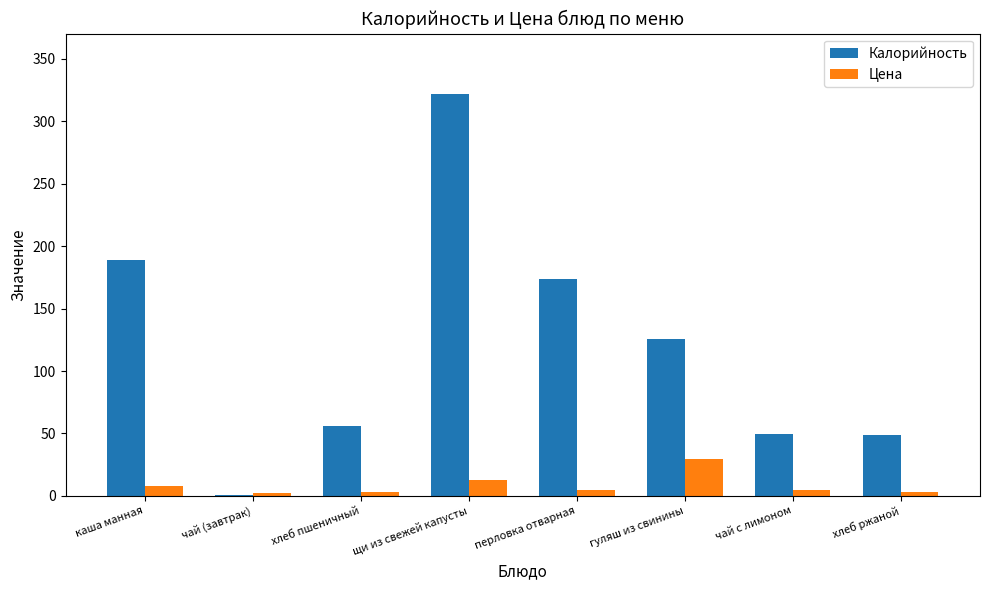

Which category has the highest value in the Цена series?

гуляш из свинины